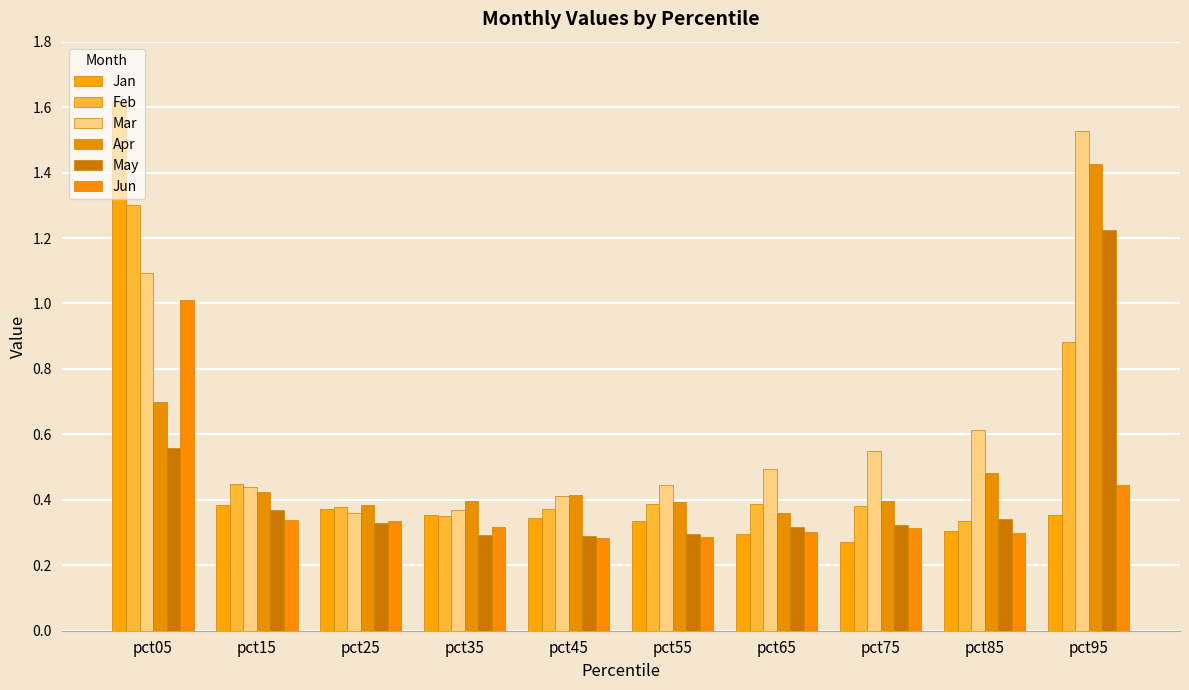

How many series are shown in this chart?

6